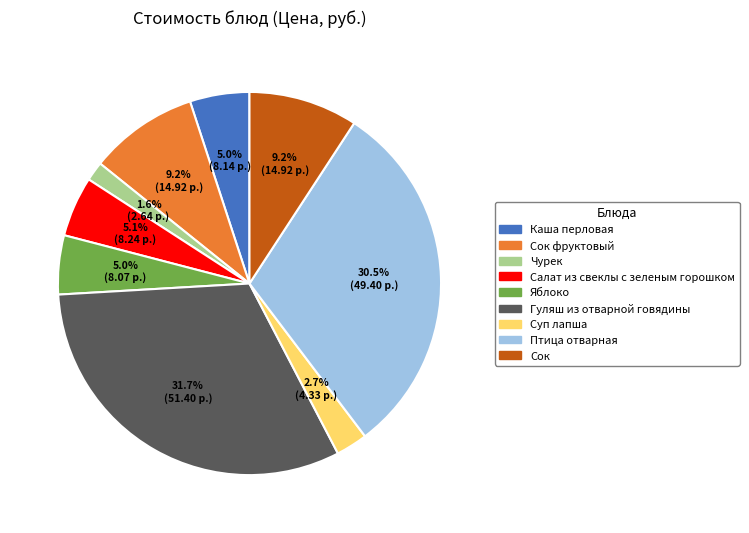

What percentage is NOT represented by Салат из свеклы с зеленым горошком?

94.9%